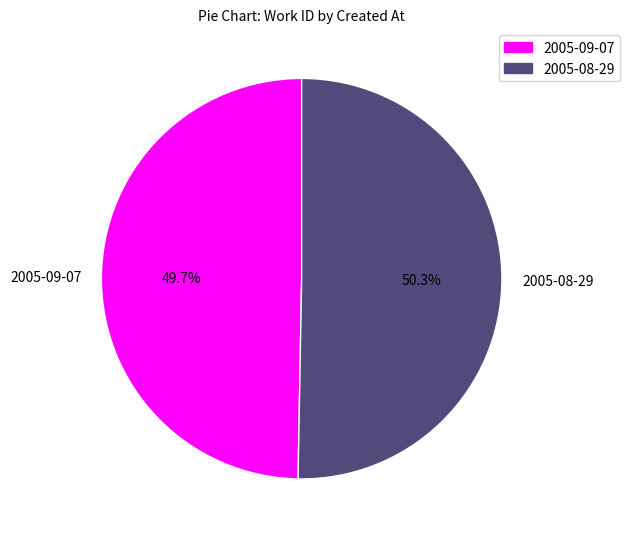

Rank the categories by value from lowest to highest.

2005-09-07, 2005-08-29